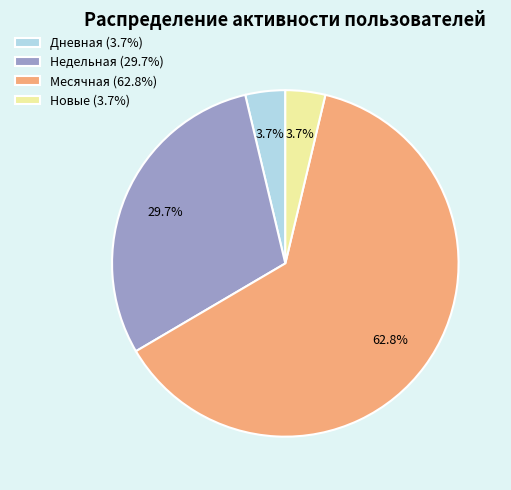

Is there a majority slice in this chart?

Yes